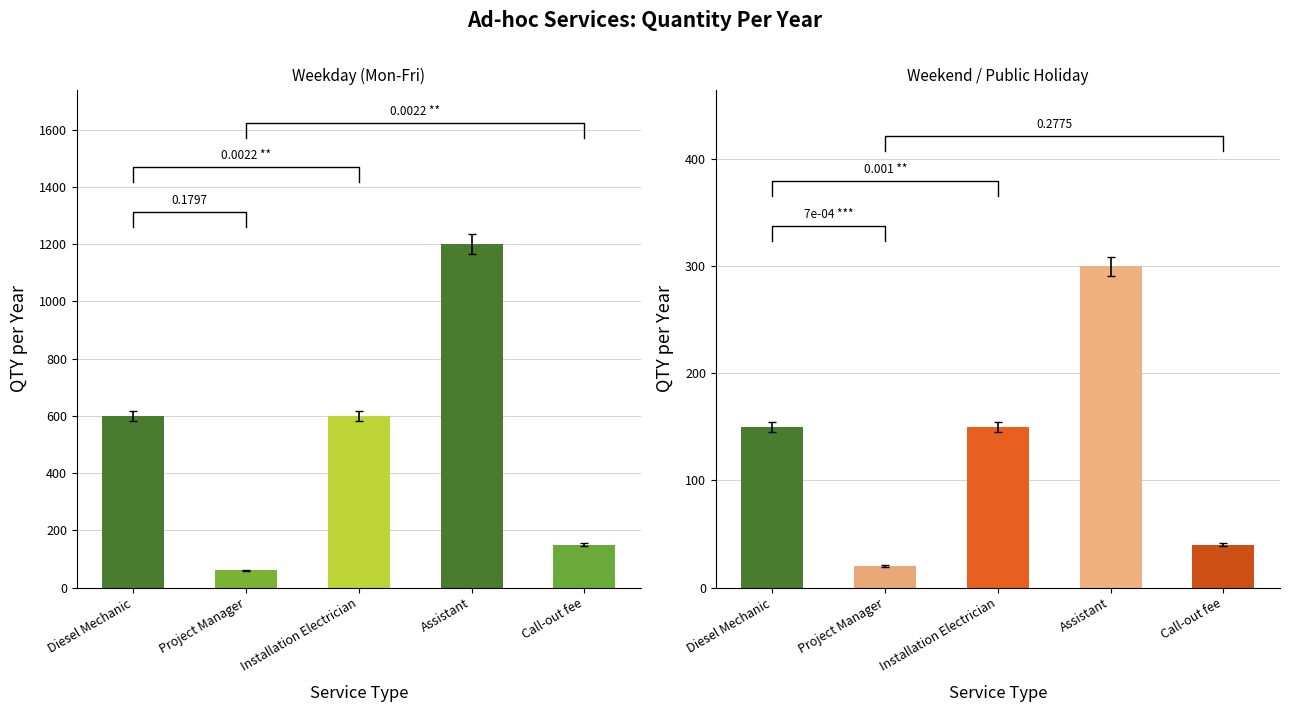

Rank the series at Installation Electrician from highest to lowest value.

Weekday (Mon-Fri), Weekend/Public Holiday